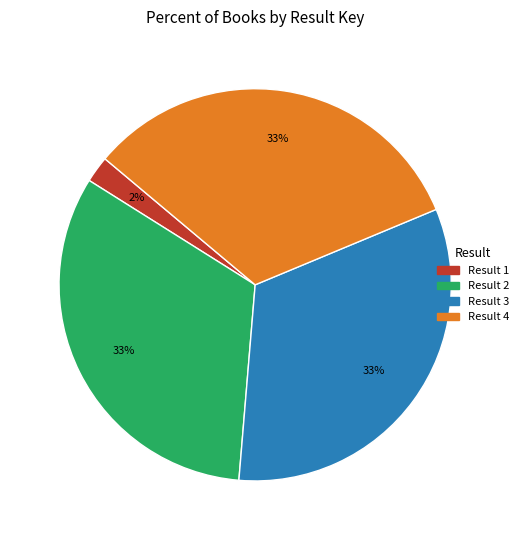

Does any single category account for the majority?

No